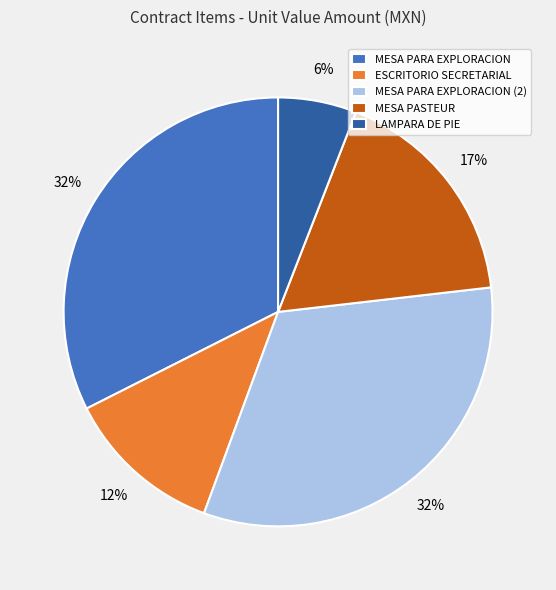

Does any single category account for the majority?

No